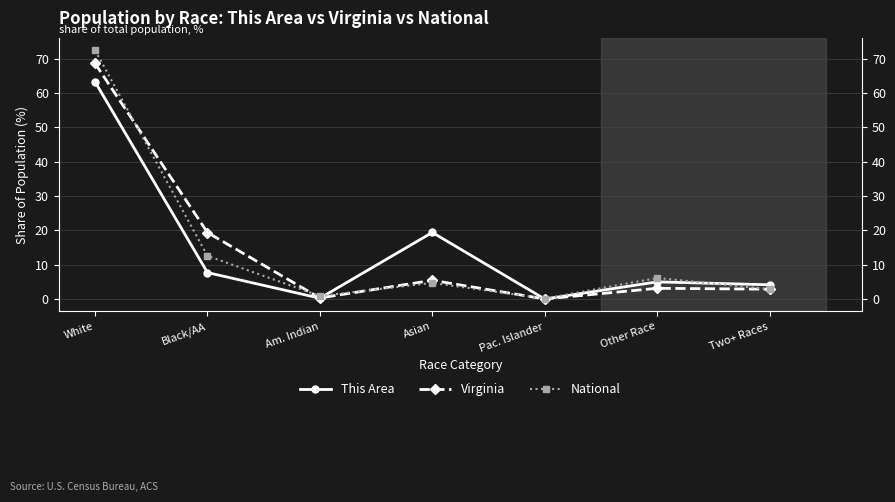

At which label does National first exceed 4?

White